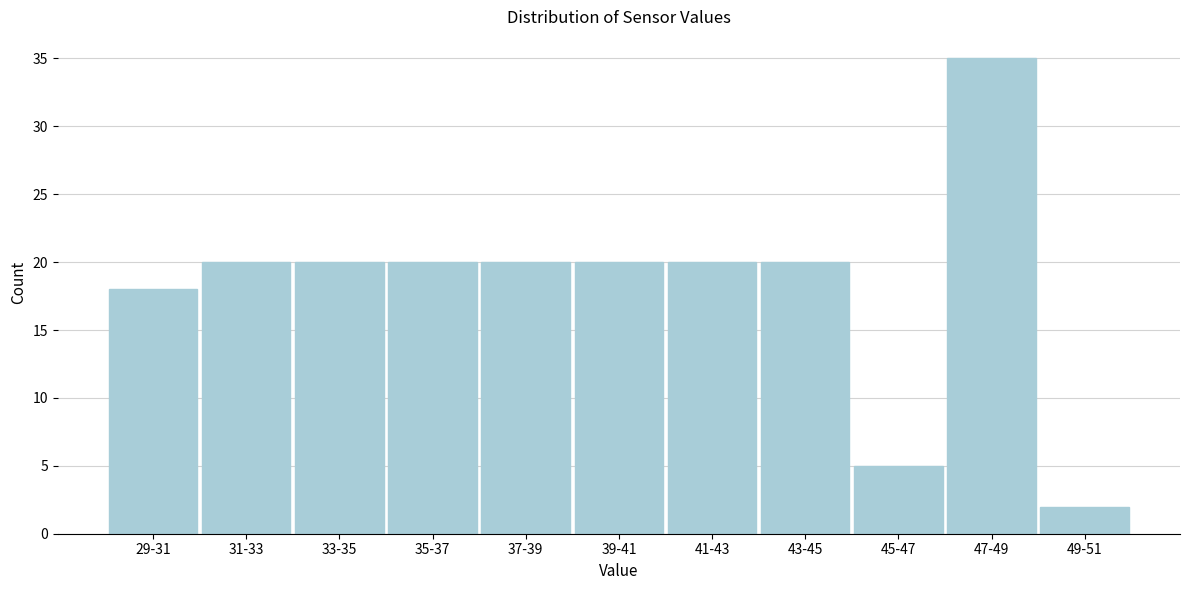

Reading left to right, extract all data points from this chart.

18	20	20	20	20	20	20	20	5	35	2